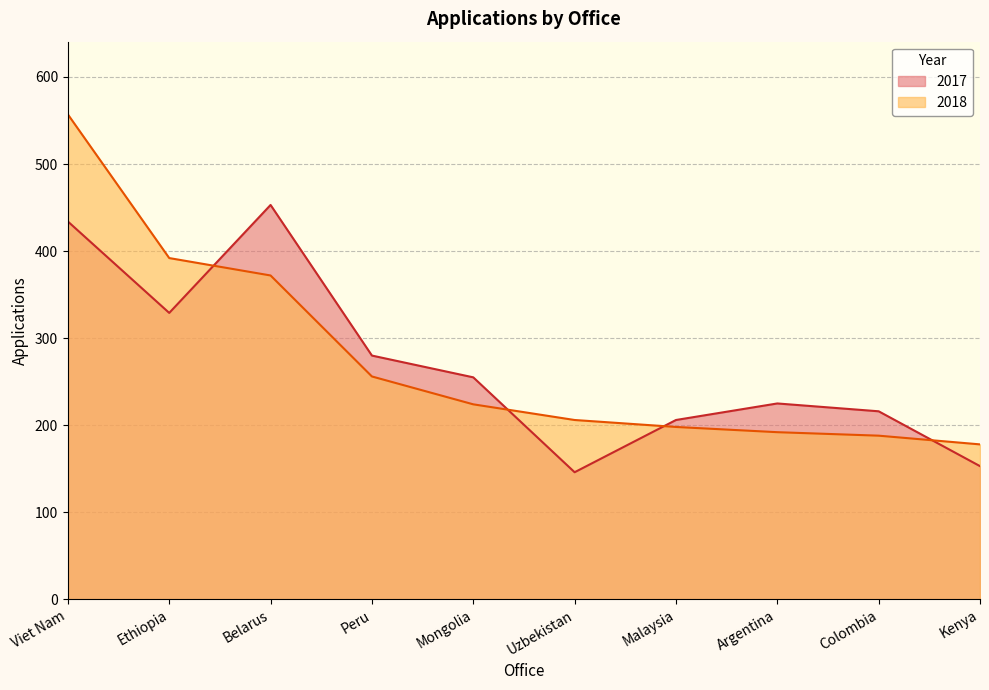

Which series changed the most between Mongolia and Argentina?

2018